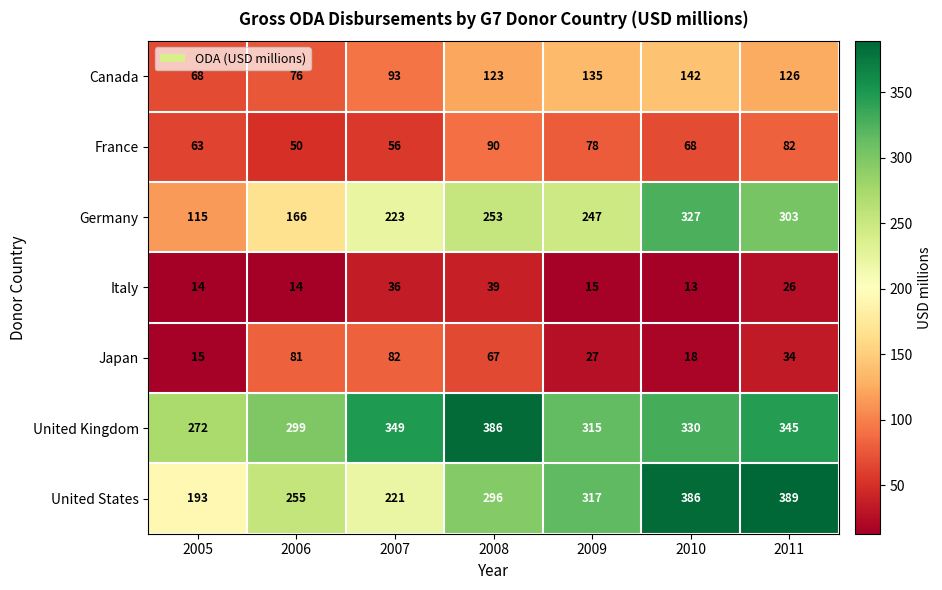

Which series changed the most between 2010 and 2011?

Germany